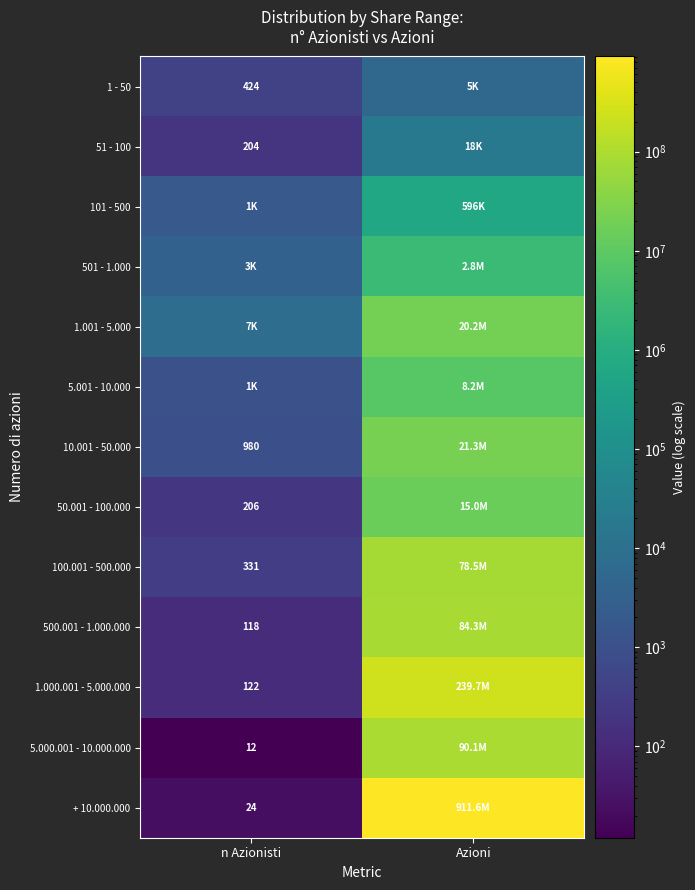

True or false: 50.001 - 100.000 has a value of 107 at n Azionisti.

False